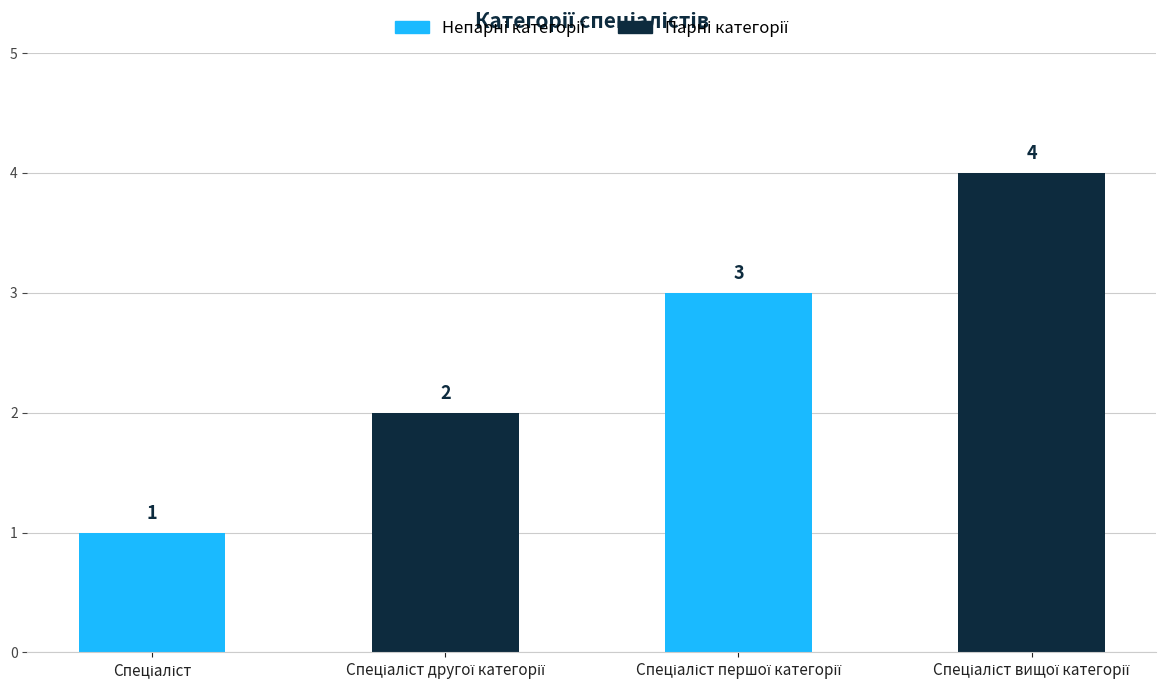

Count the values in the range 2 to 4.

3